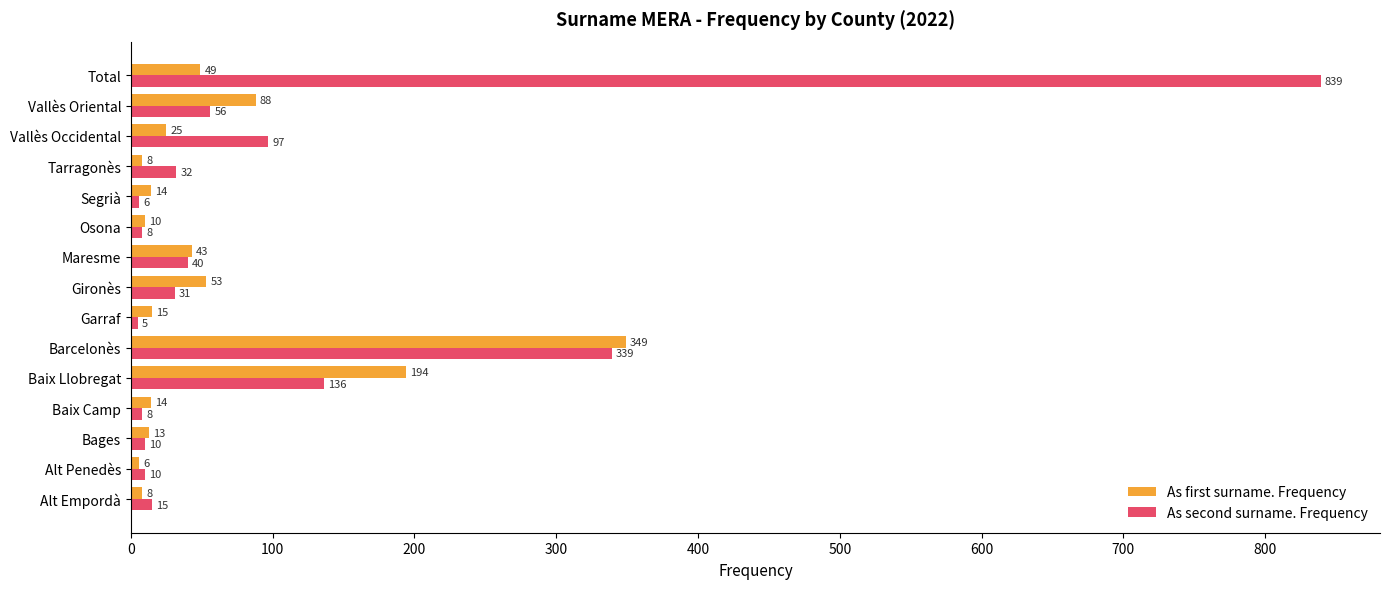

List the series in order of their overall mean, highest first.

As second surname. Frequency, As first surname. Frequency